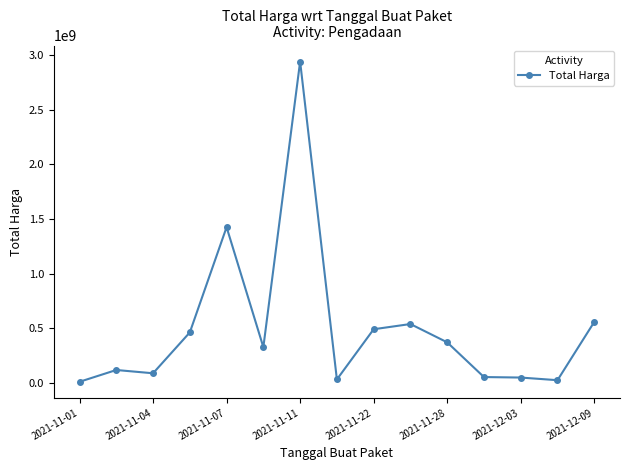

True or false: there are more than 0 points higher than both neighbors.

True